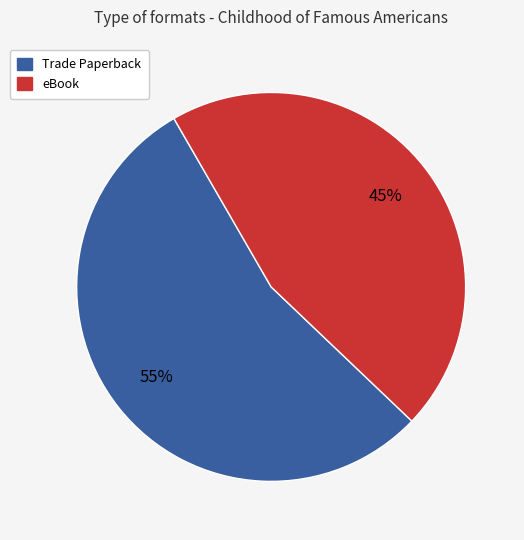

To the nearest percent, what is the average slice percentage?

50%